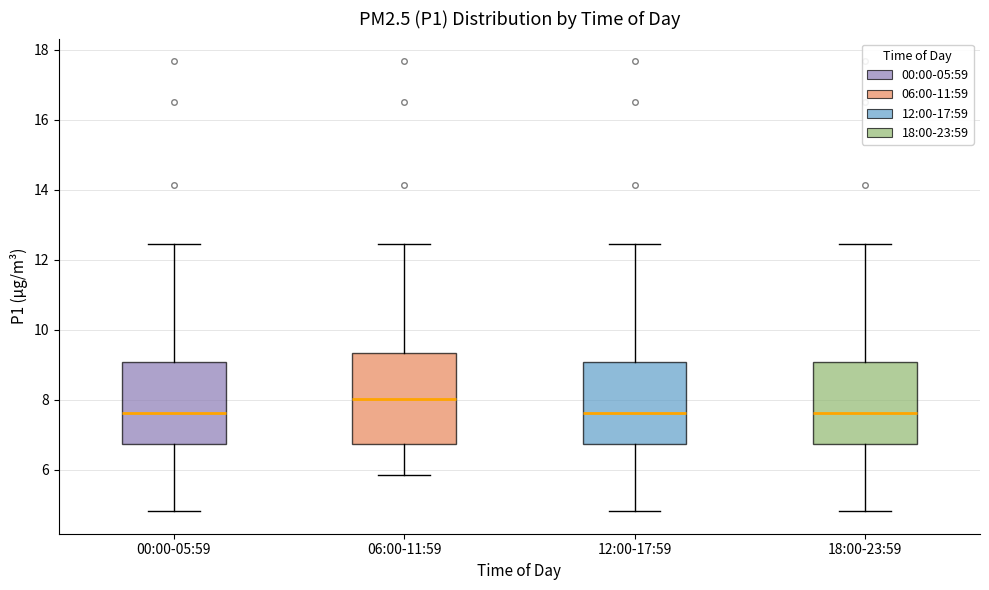

Which box is the tallest, from its lower edge to its upper edge?

06:00-11:59